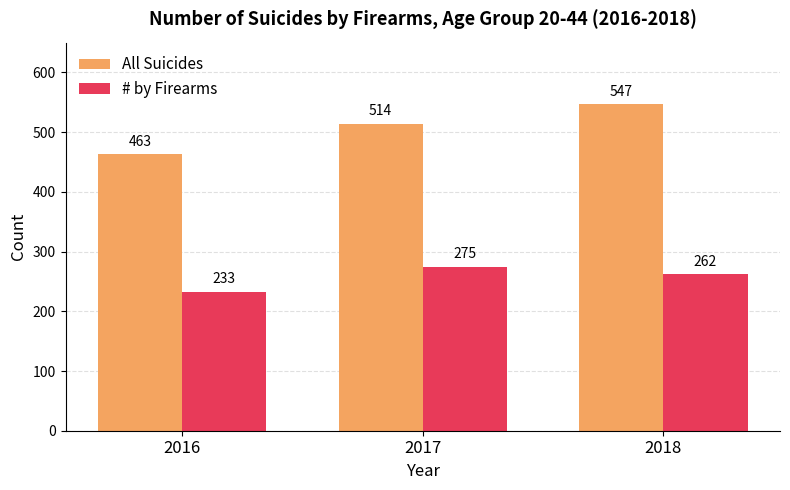

Reading left to right, transcribe all the data shown in this chart.

All Suicides: 2016=463	2017=514	2018=547
# by Firearms: 2016=233	2017=275	2018=262